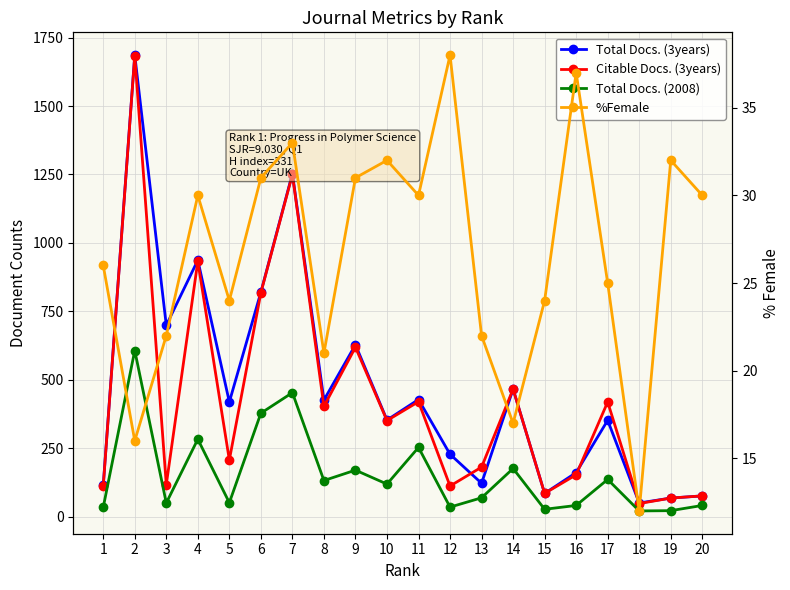

At which label is Citable Docs. (3years) closest to 866?

6